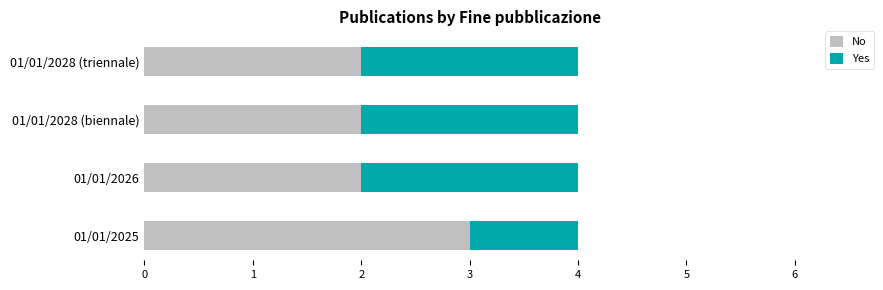

Is it true that No equals 3 at 01/01/2025?

True